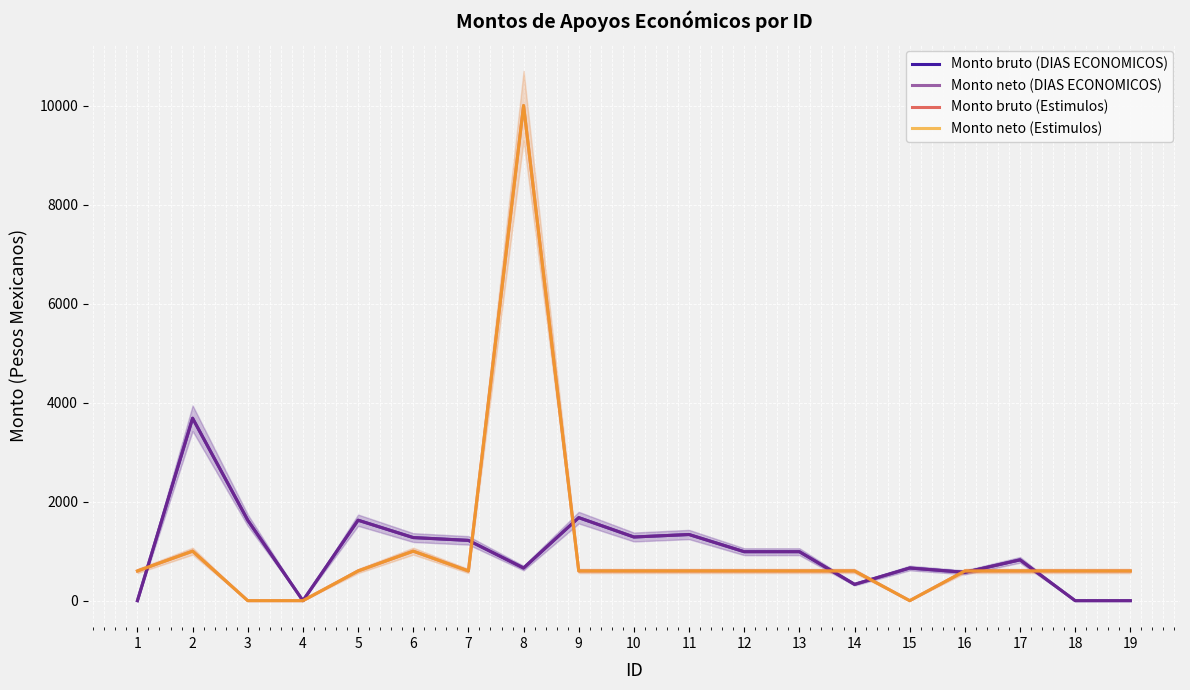

The Monto bruto (DIAS ECONOMICOS) series shows 1676.9 at 9. True or false?

True